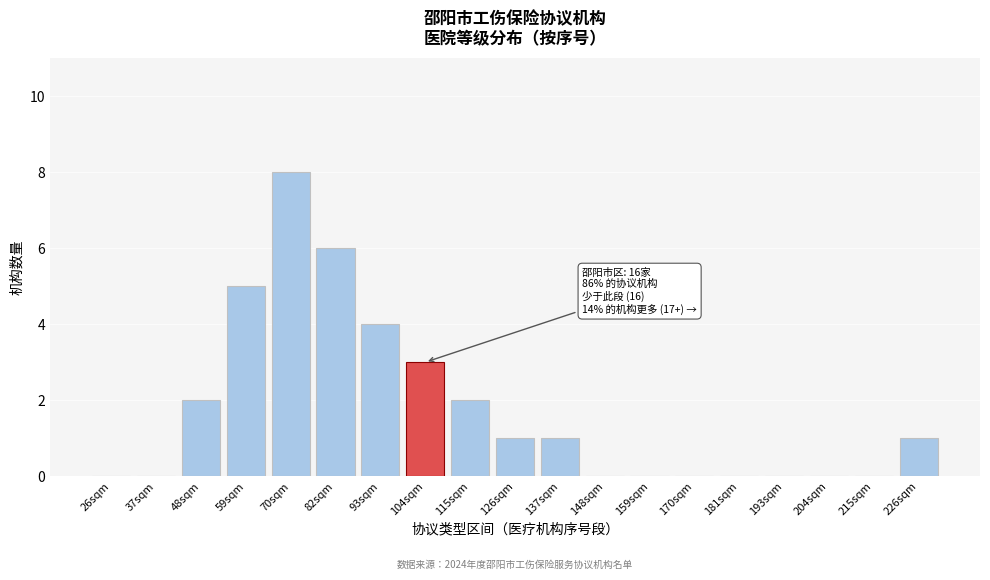

Reading left to right, what are all the values shown in this chart?

26sqm=0	37sqm=0	48sqm=2	59sqm=5	70sqm=8	82sqm=6	93sqm=4	104sqm=3	115sqm=2	126sqm=1	137sqm=1	148sqm=0	159sqm=0	170sqm=0	181sqm=0	193sqm=0	204sqm=0	215sqm=0	226sqm=1